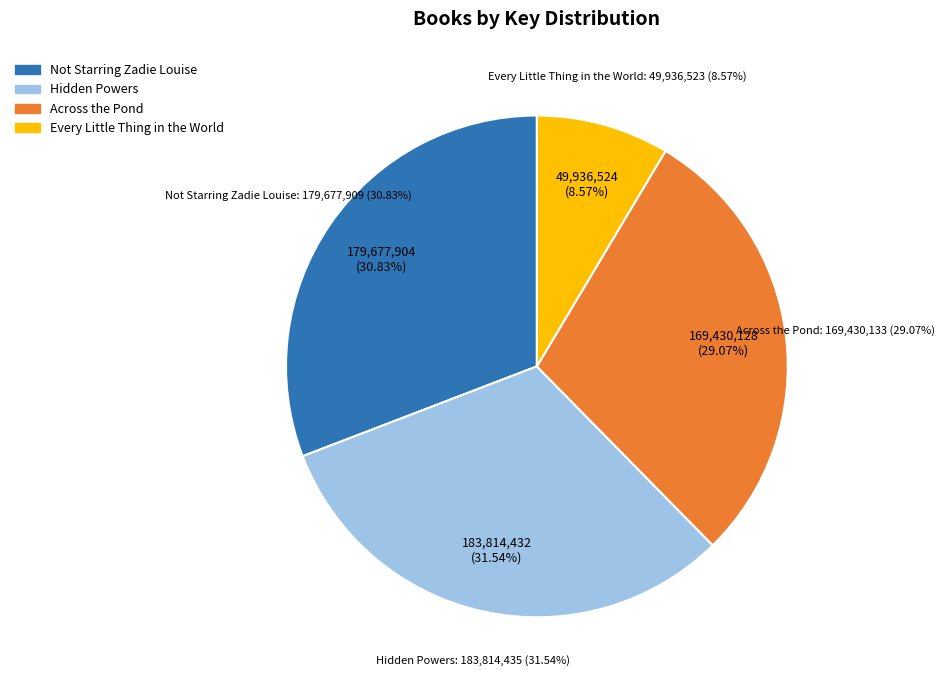

What is the change in value from Hidden Powers to Across the Pond?

-14384302